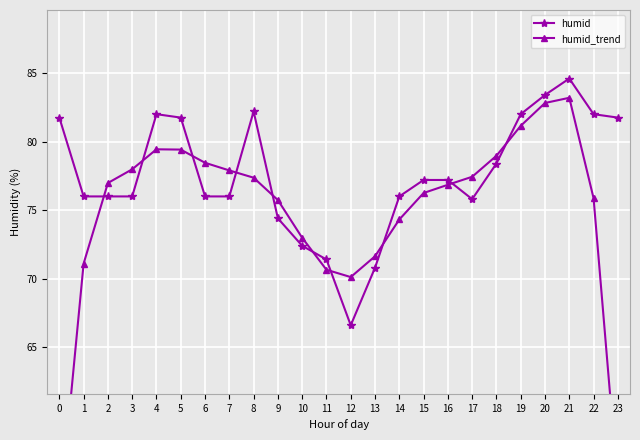

Reading left to right, transcribe all the data shown in this chart.

humid: 0=81.8	1=76.0	2=76.0	3=76.0	4=82.0	5=81.8	6=76.0	7=76.0	8=82.2	9=74.4	10=72.4	11=71.4	12=66.6	13=70.8	14=76.0	15=77.2	16=77.2	17=75.8	18=78.4	19=82.0	20=83.4	21=84.6	22=82.0	23=81.8
humid_trend: 0=52.6	1=71.1	2=77.0	3=78.0	4=79.4	5=79.4	6=78.5	7=77.9	8=77.4	9=75.7	10=73.0	11=70.7	12=70.1	13=71.6	14=74.3	15=76.2	16=76.9	17=77.4	18=79.0	19=81.1	20=82.8	21=83.2	22=75.9	23=54.8